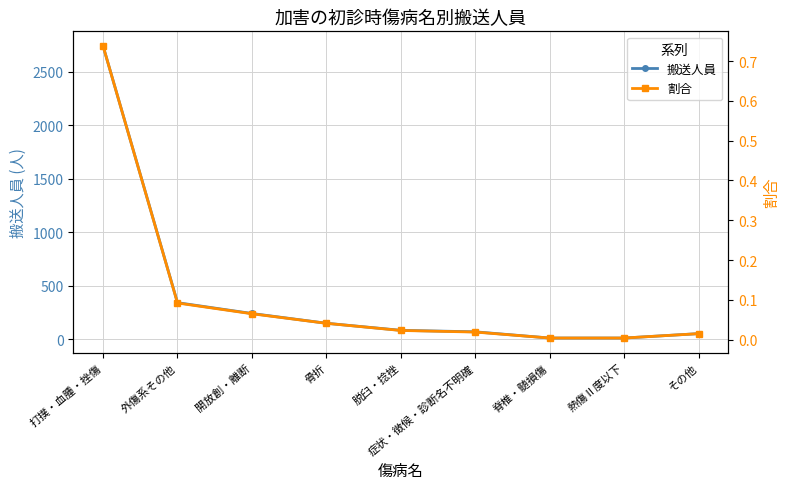

What is the label of the 9th point from the left?

その他